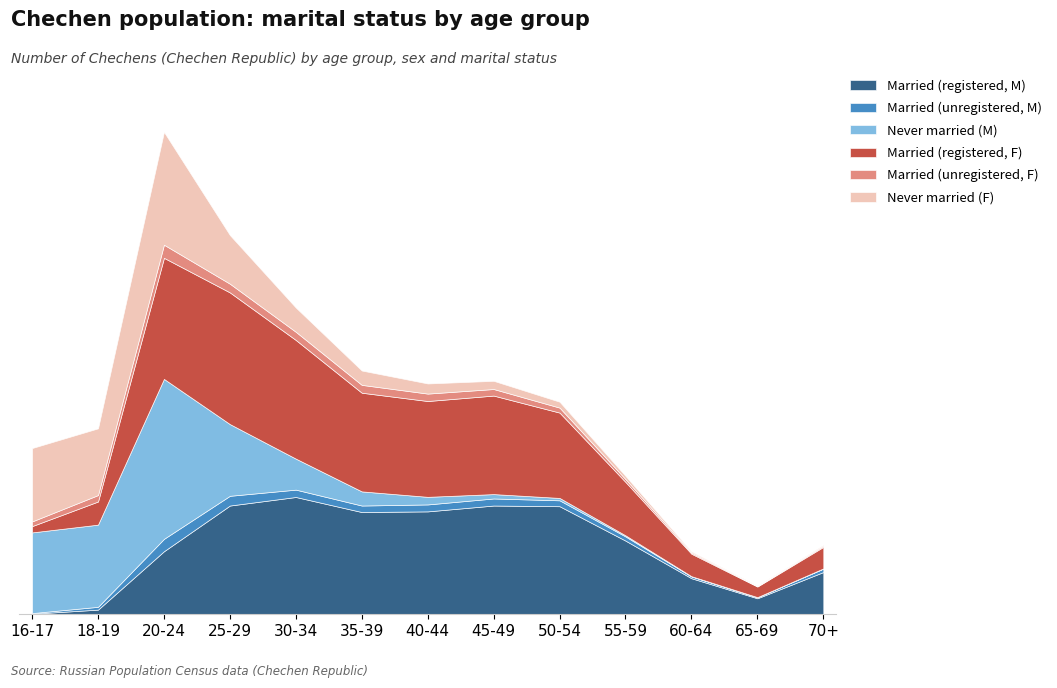

How many data points in Married (unregistered, F) are above 1554?

6